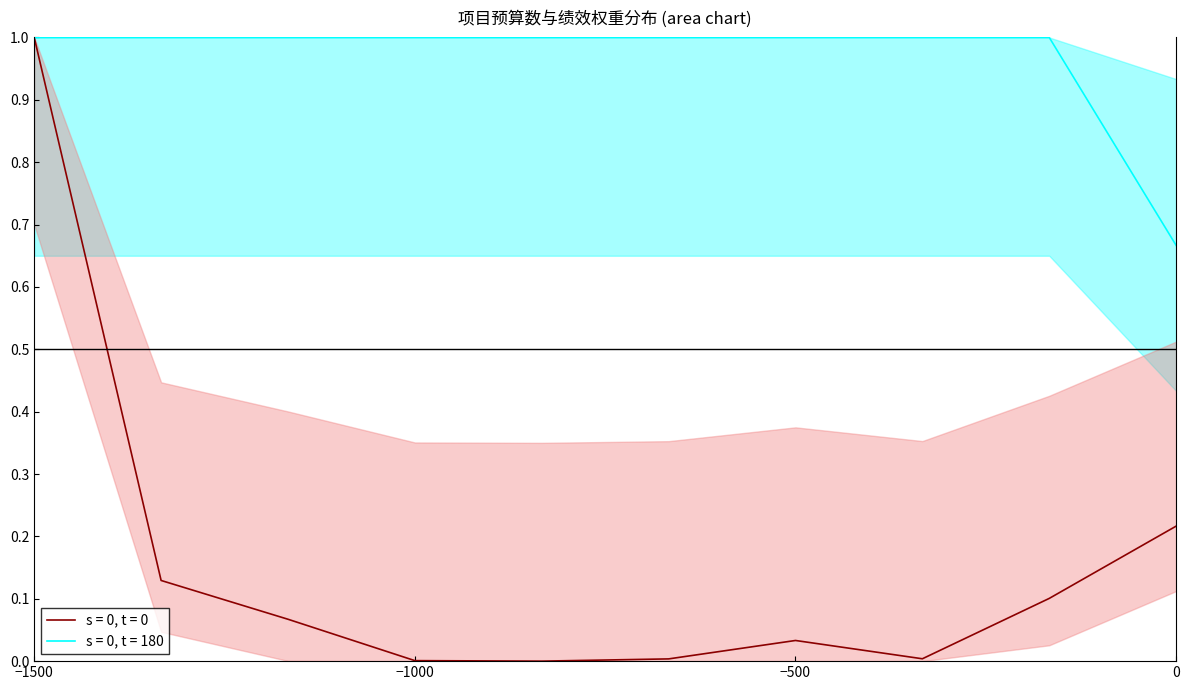

True or false: s = 0, t = 180 has a value of 1.0 at −1500.

True